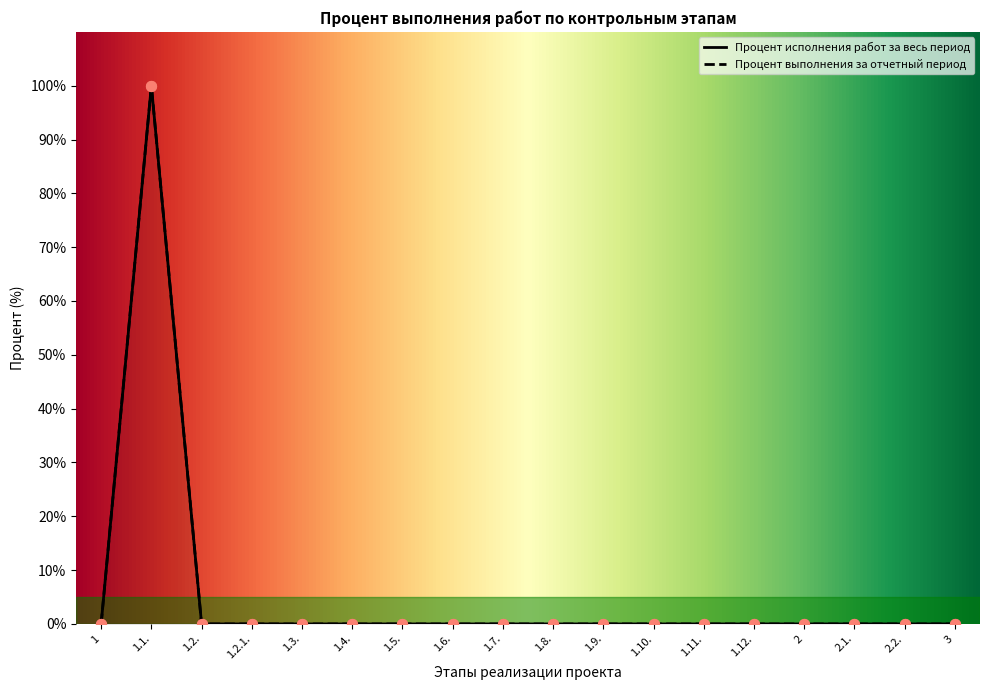

Which has a higher value, 1.3. or 2.1.?

1.3.